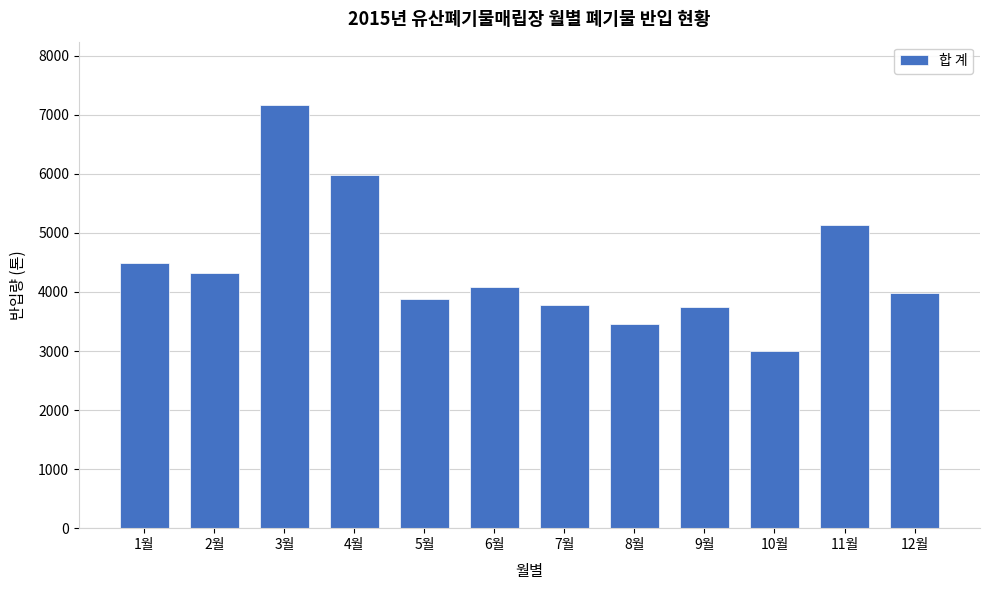

Reading right to left, what are all the values shown in this chart?

3982.5	5139.8	3007.5	3744.9	3458.3	3780.4	4084.6	3885.7	5984.3	7163.9	4318.9	4496.7